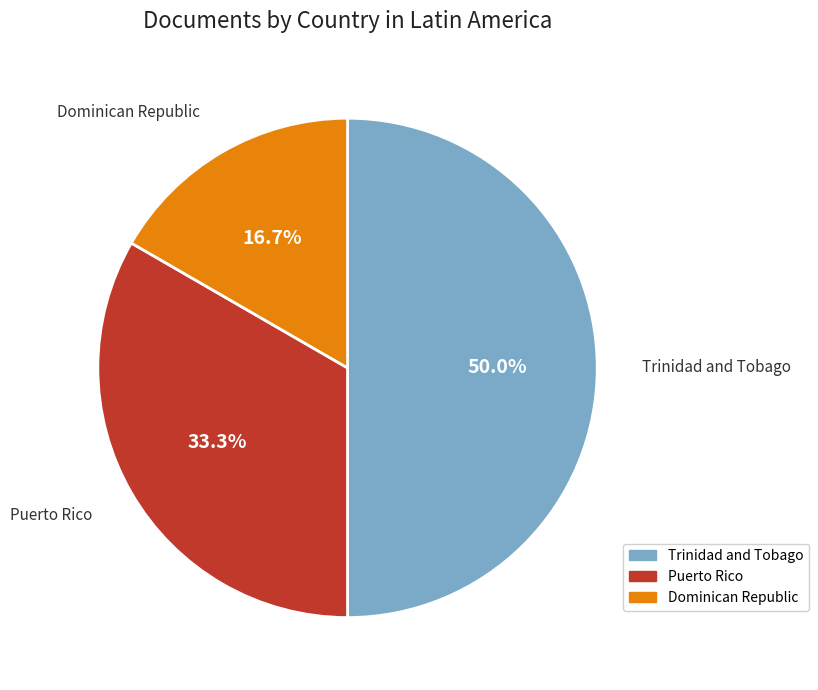

To the nearest percent, what is the difference between the Dominican Republic and Trinidad and Tobago slice percentages?

33%